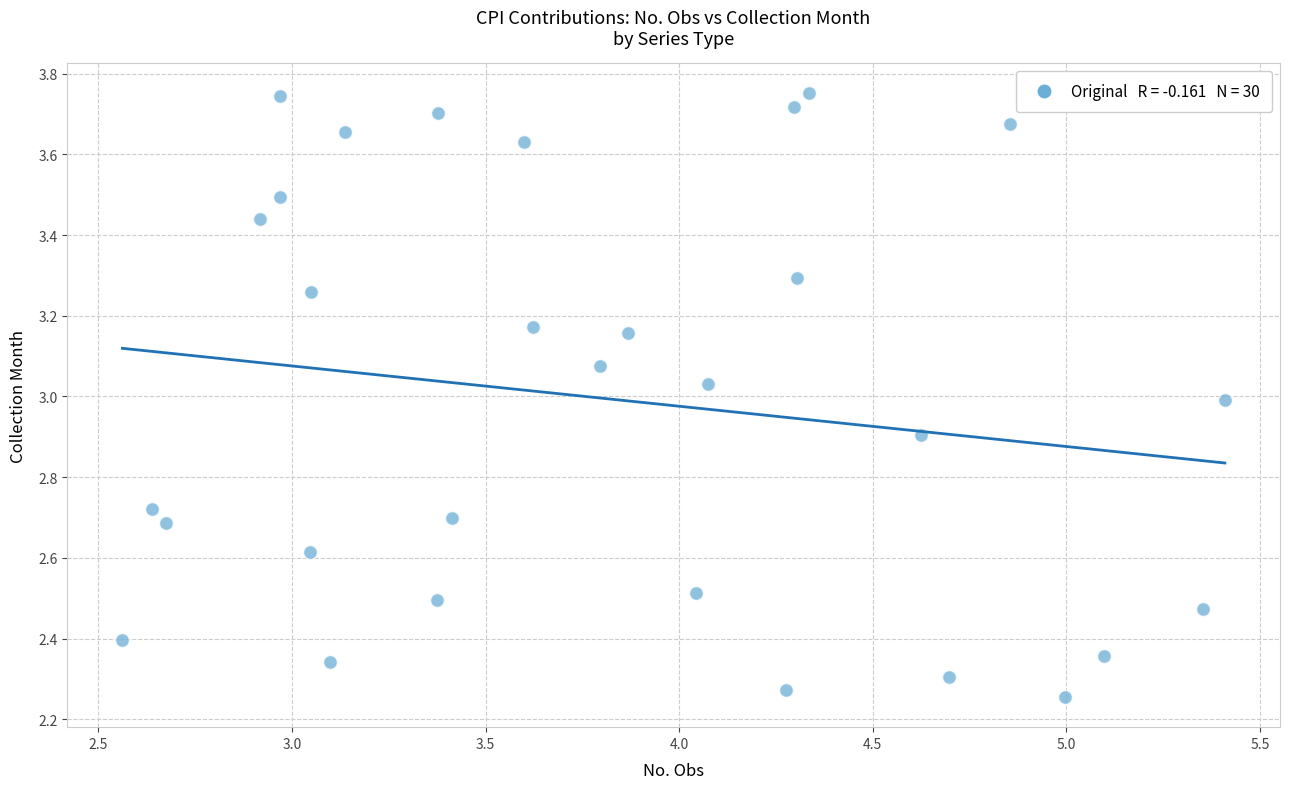

What is the range of X values (max minus min)?

2.8